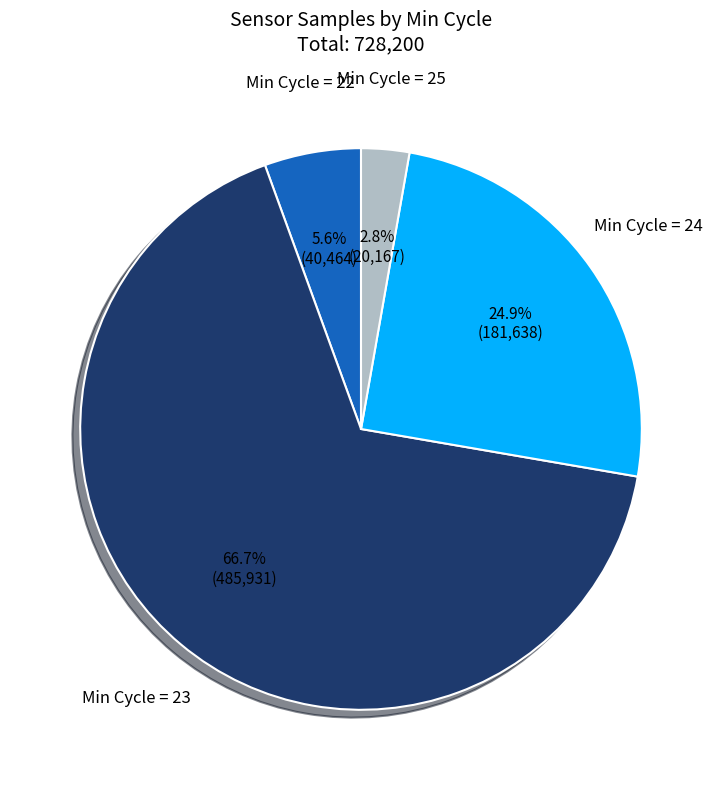

Count the number of slices in the pie.

4